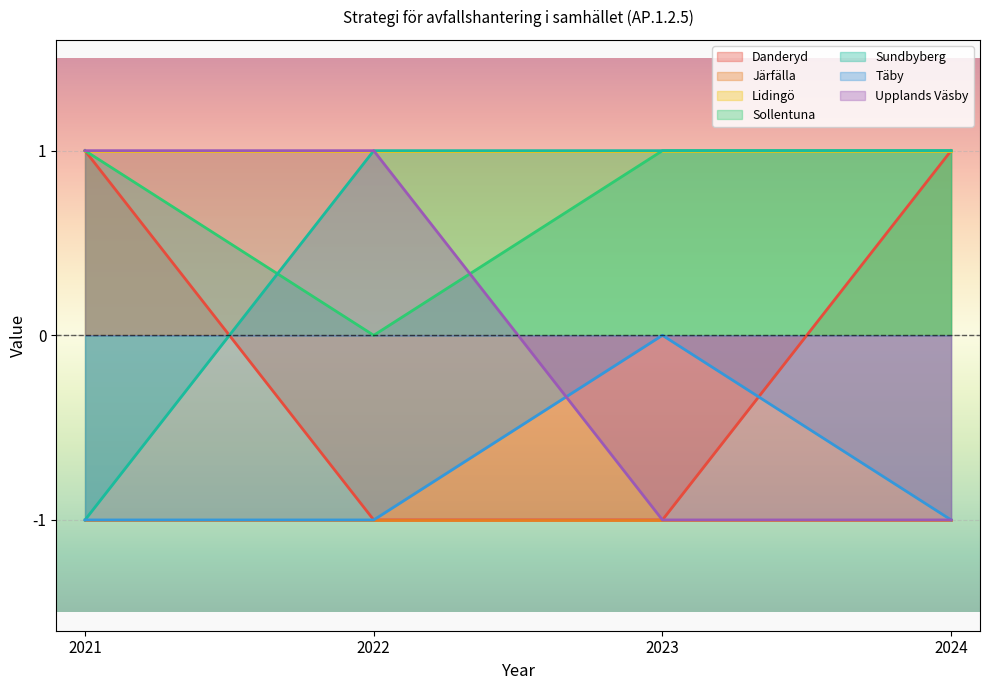

Where is Danderyd nearest to the value 0?

2021